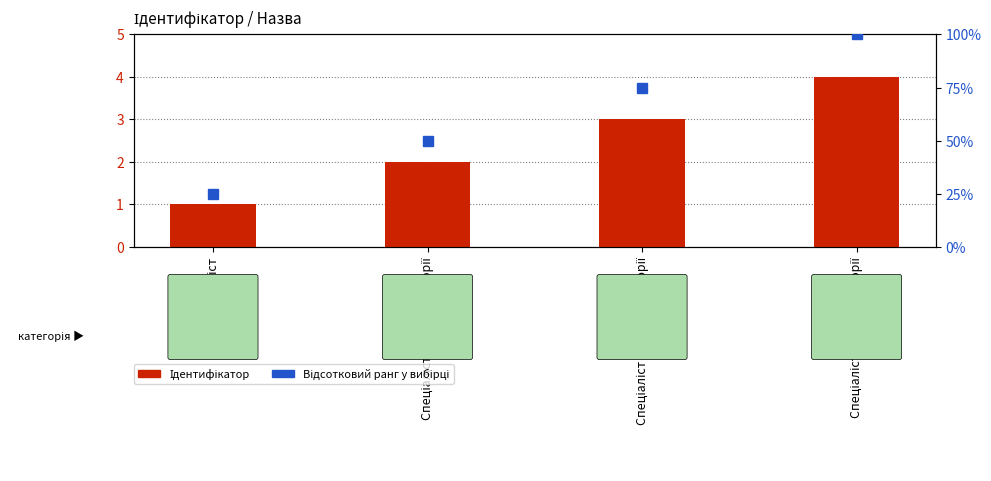

What is the maximum value shown in the chart?

100